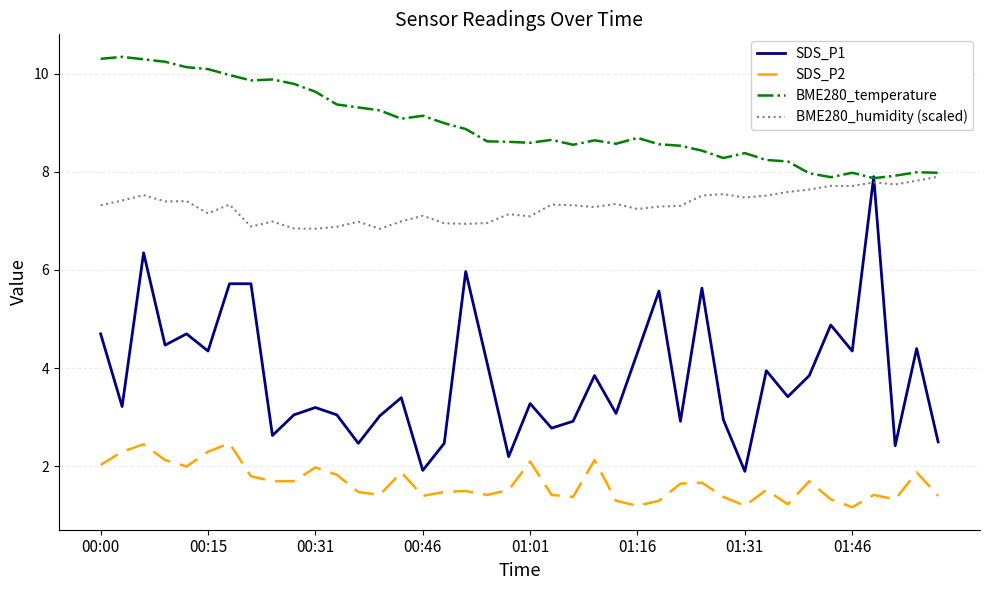

True or false: SDS_P2 and BME280_humidity (scaled) cross at least once.

False